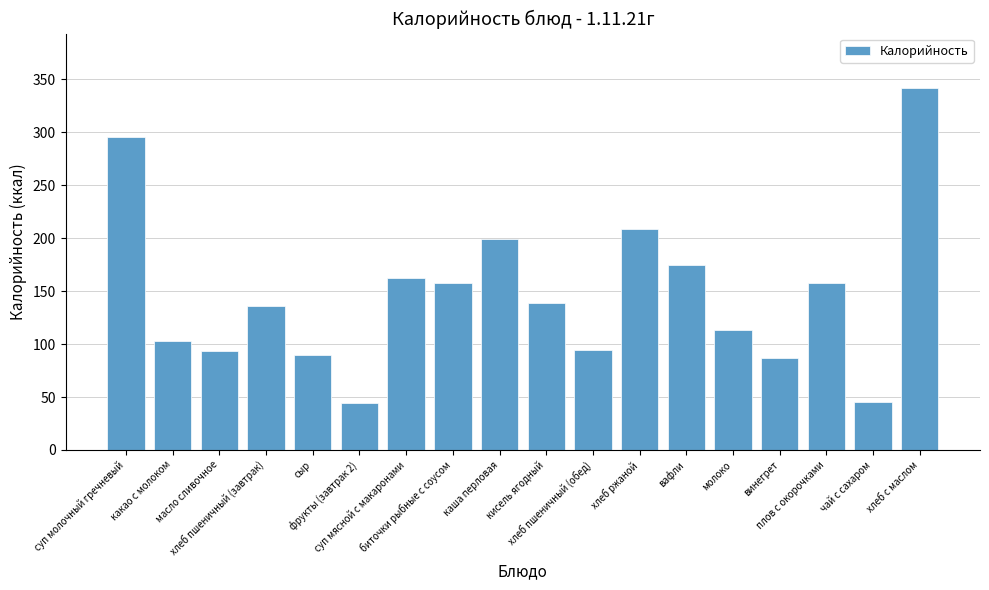

How many bars are there in total?

18